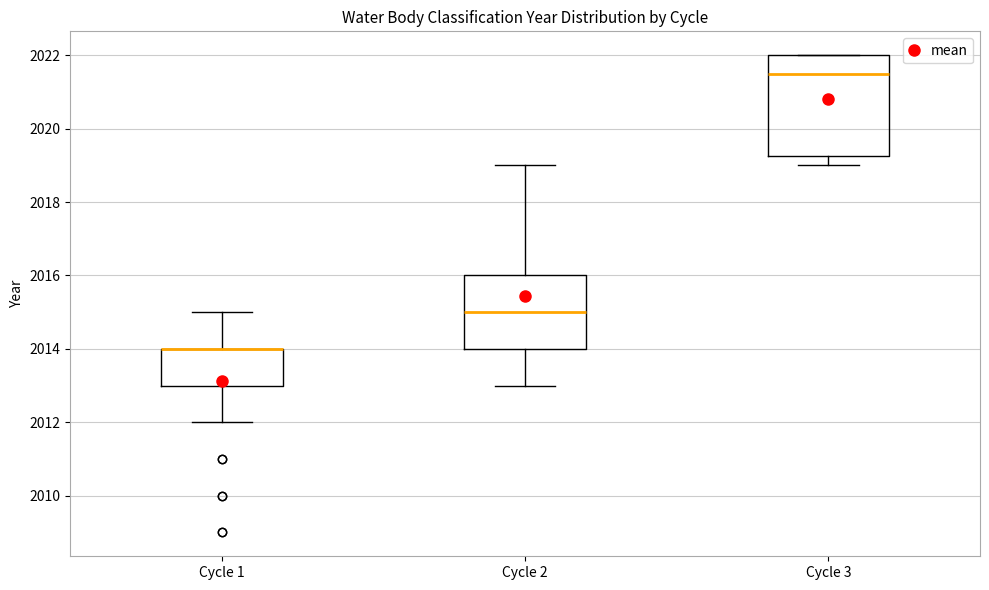

Where does the lower whisker of the box for Cycle 3 end on the y-axis? The values are not printed on the chart, so give them approximately, as read against the axis.

2019.0